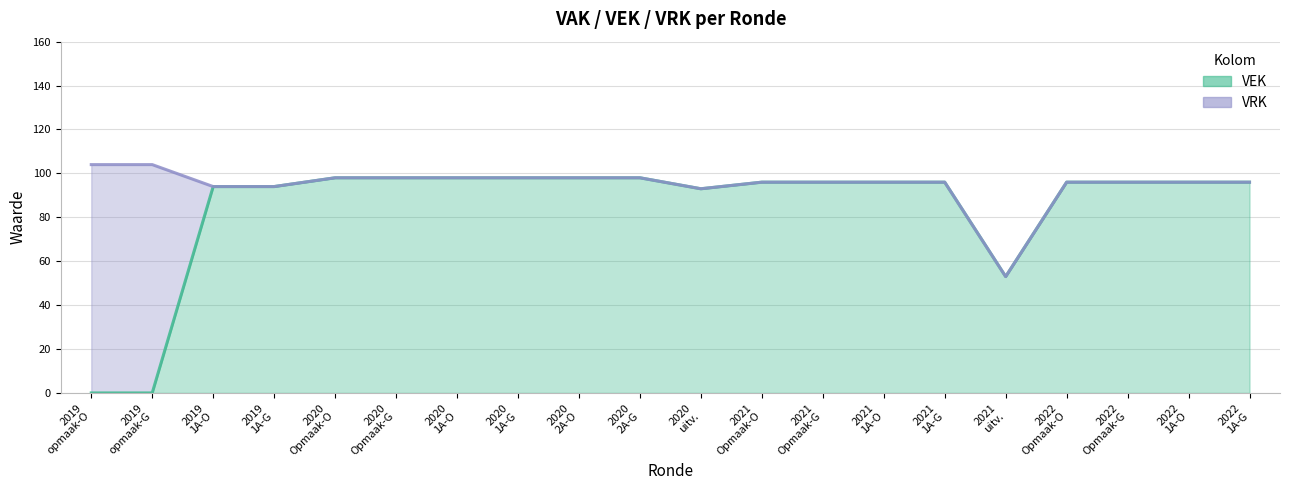

What is the difference between the values at 2020 Opmaak-G and 2019 1A-G?

4